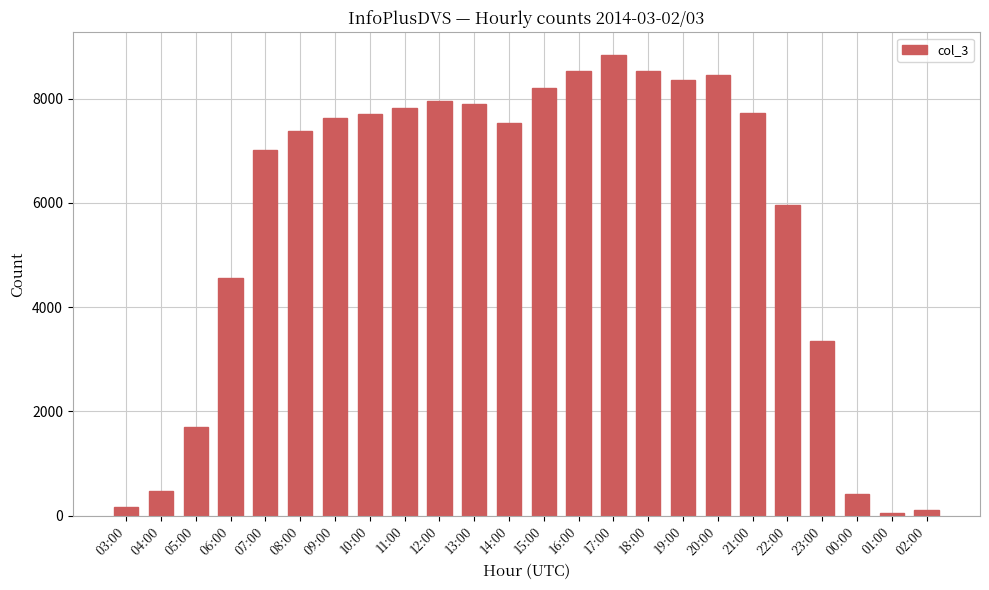

What is the ratio of the value at 15:00 to the value at 21:00?

1.1